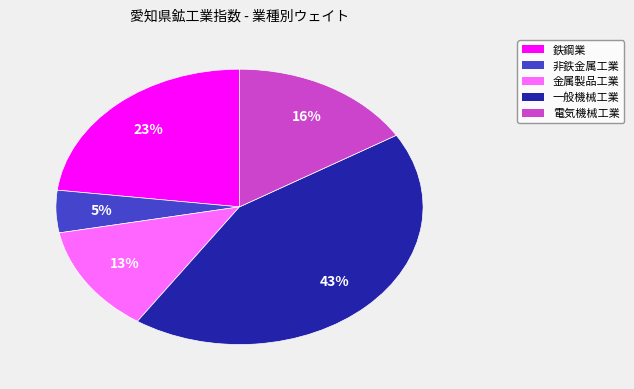

To the nearest percent, what is the average slice percentage?

20%